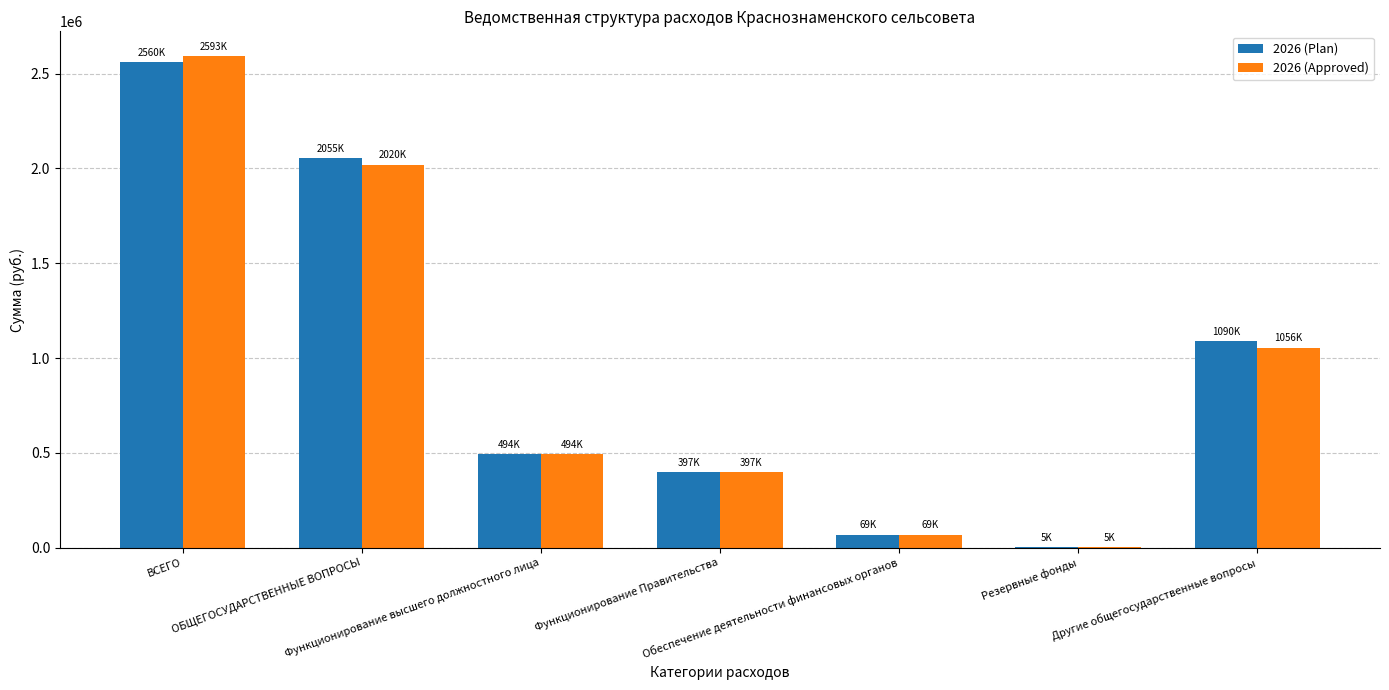

What is the greatest value displayed?

2592983.0